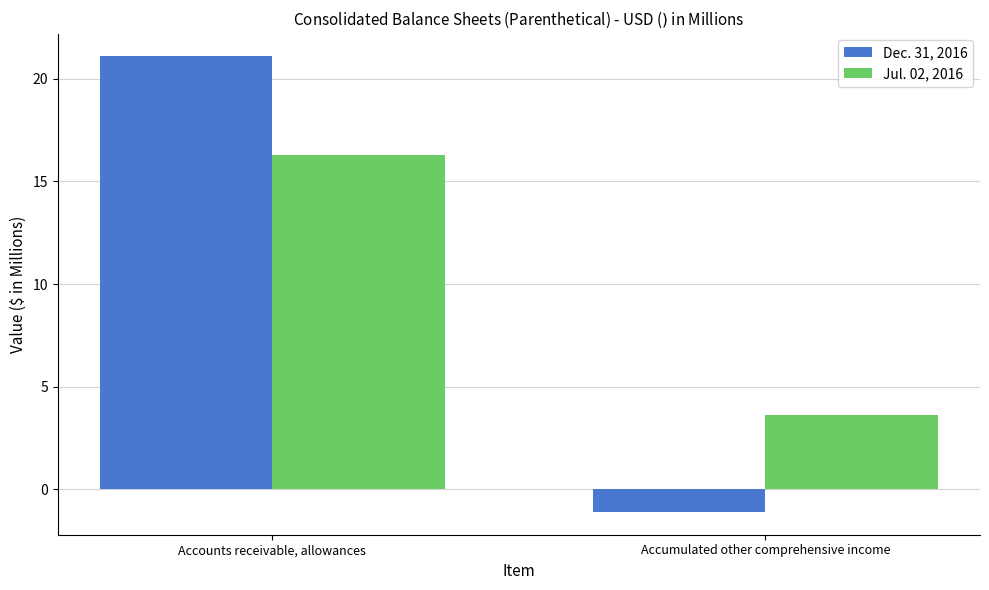

What is the sum of all Jul. 02, 2016 values?

19.9